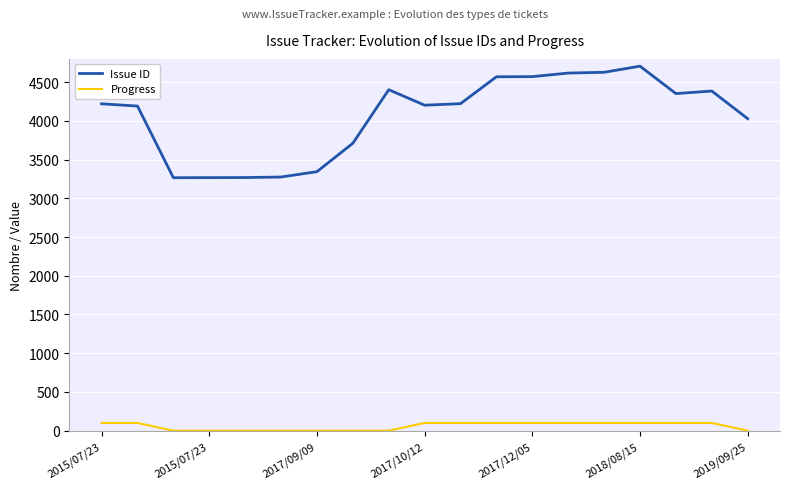

Which series has the widest spread of values?

Issue ID